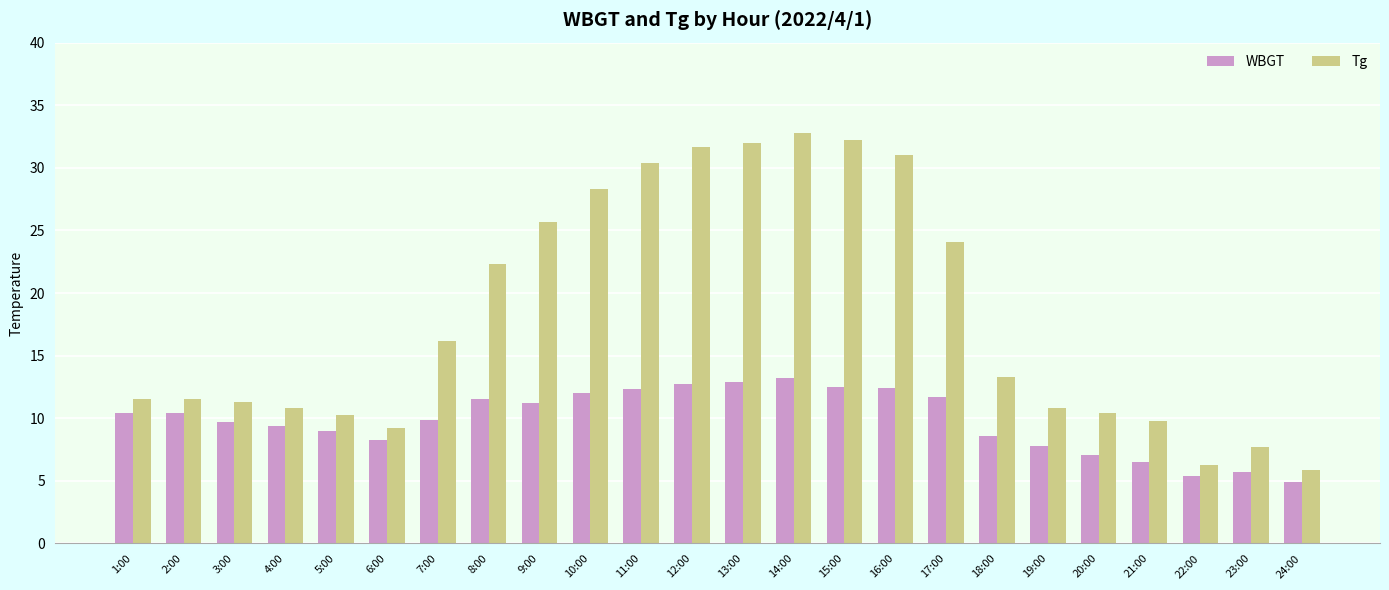

How many data points in Tg are above 13?

12